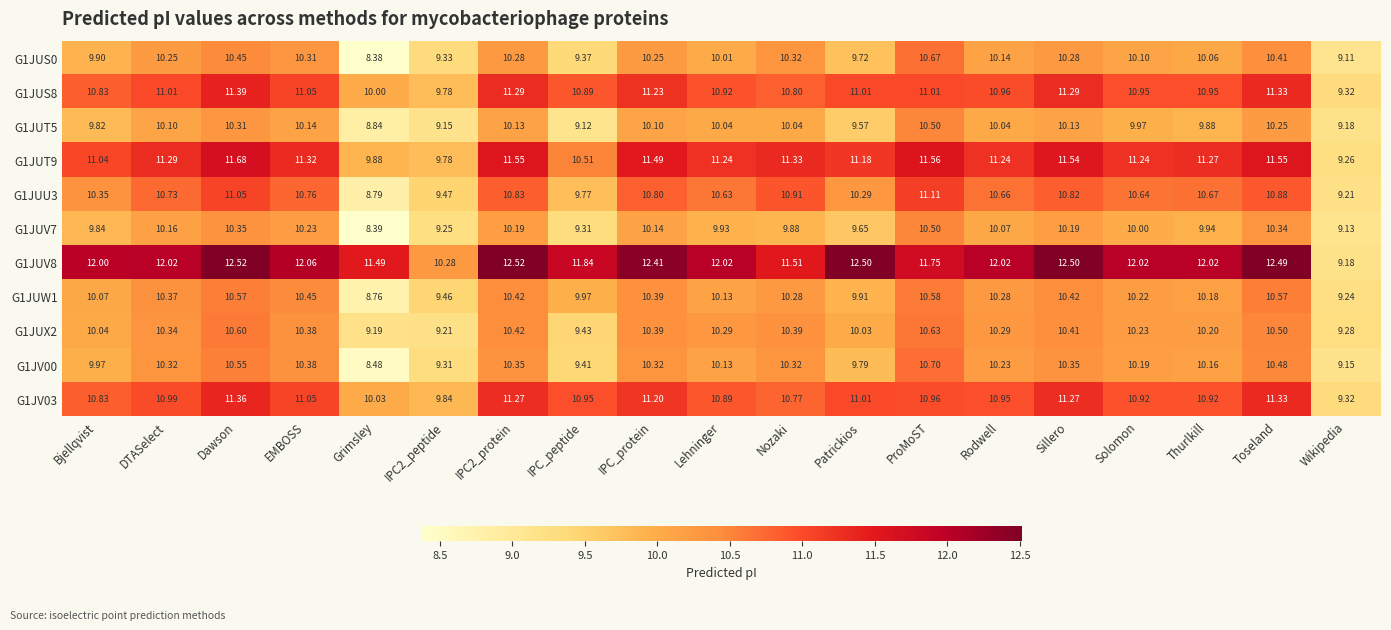

Which category has the highest value in the G1JUT9 series?

Dawson